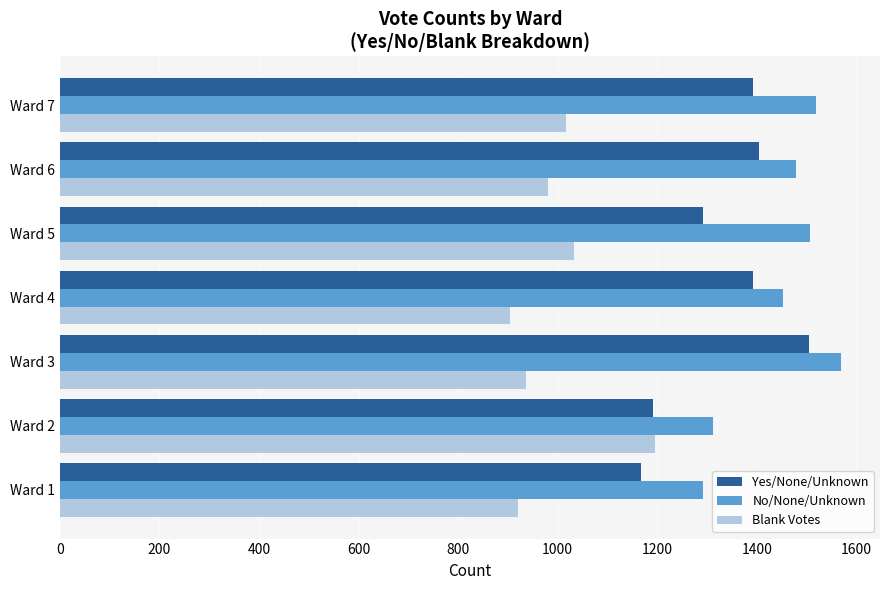

What is the total value across all series at Ward 5?

3830